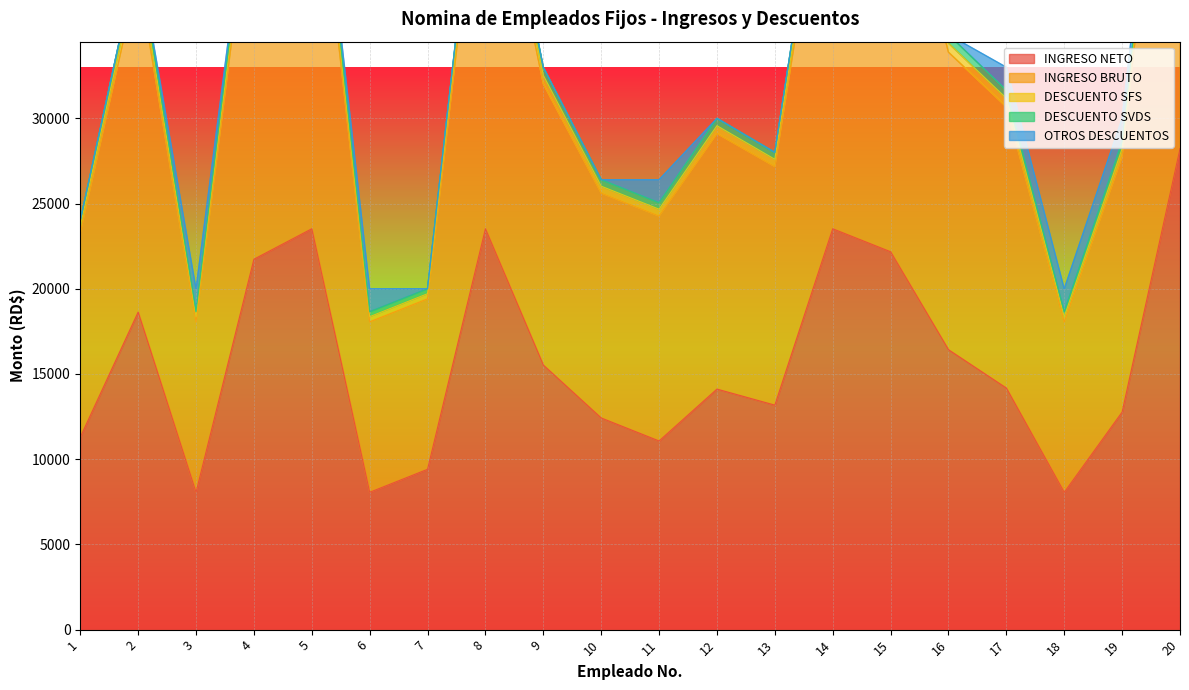

Rank the categories by INGRESO BRUTO value from highest to lowest.

20, 15, 5, 8, 14, 4, 2, 16, 9, 17, 12, 19, 13, 11, 10, 1, 3, 6, 7, 18